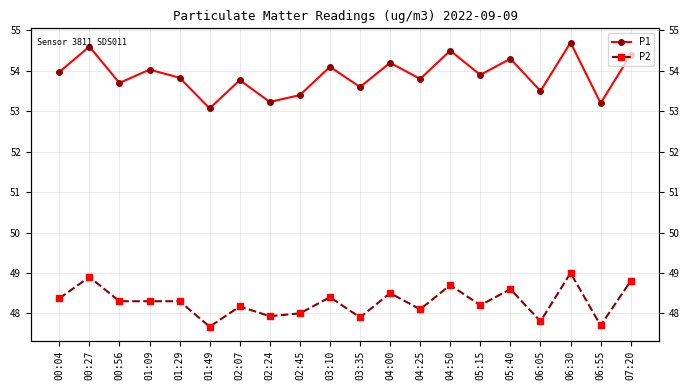

Reading left to right, list all the values displayed in this chart.

P1: 54.0	54.6	53.7	54.0	53.8	53.1	53.8	53.2	53.4	54.1	53.6	54.2	53.8	54.5	53.9	54.3	53.5	54.7	53.2	54.4
P2: 48.4	48.9	48.3	48.3	48.3	47.7	48.2	47.9	48.0	48.4	47.9	48.5	48.1	48.7	48.2	48.6	47.8	49.0	47.7	48.8